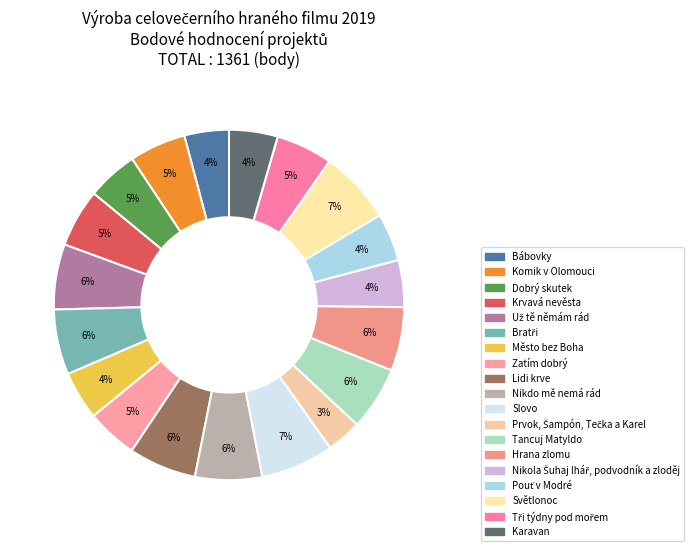

To the nearest percent, what is the difference between the Karavan and Prvok, Šampón, Tečka a Karel slice percentages?

1%